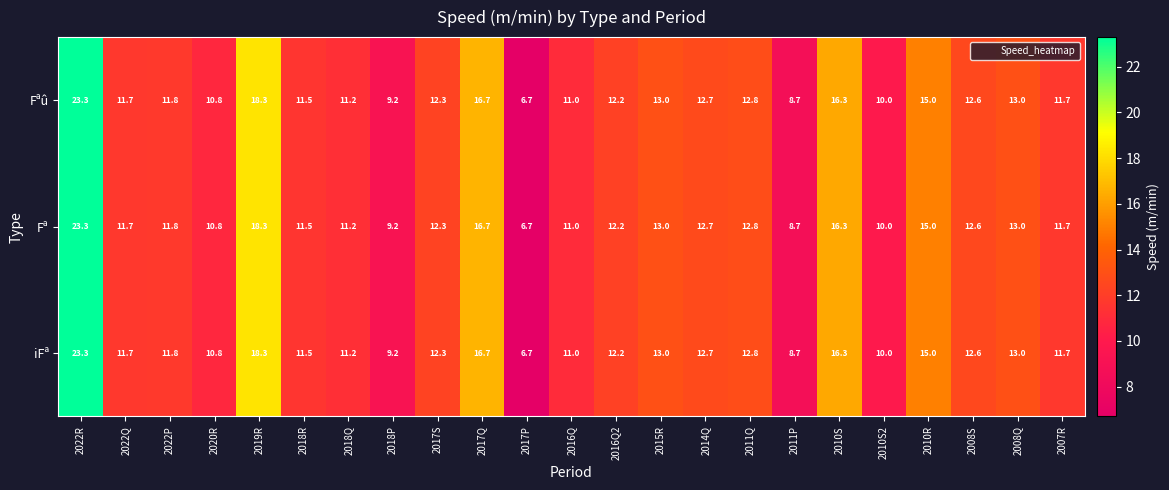

What is the greatest value displayed?

23.3